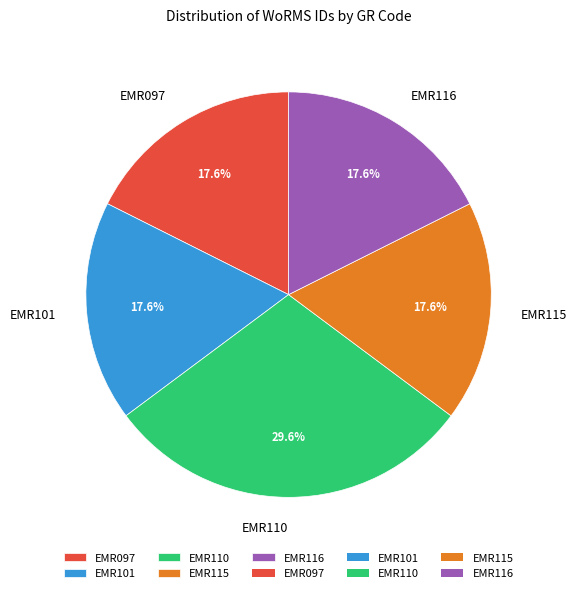

Is EMR115 the majority of the pie?

No